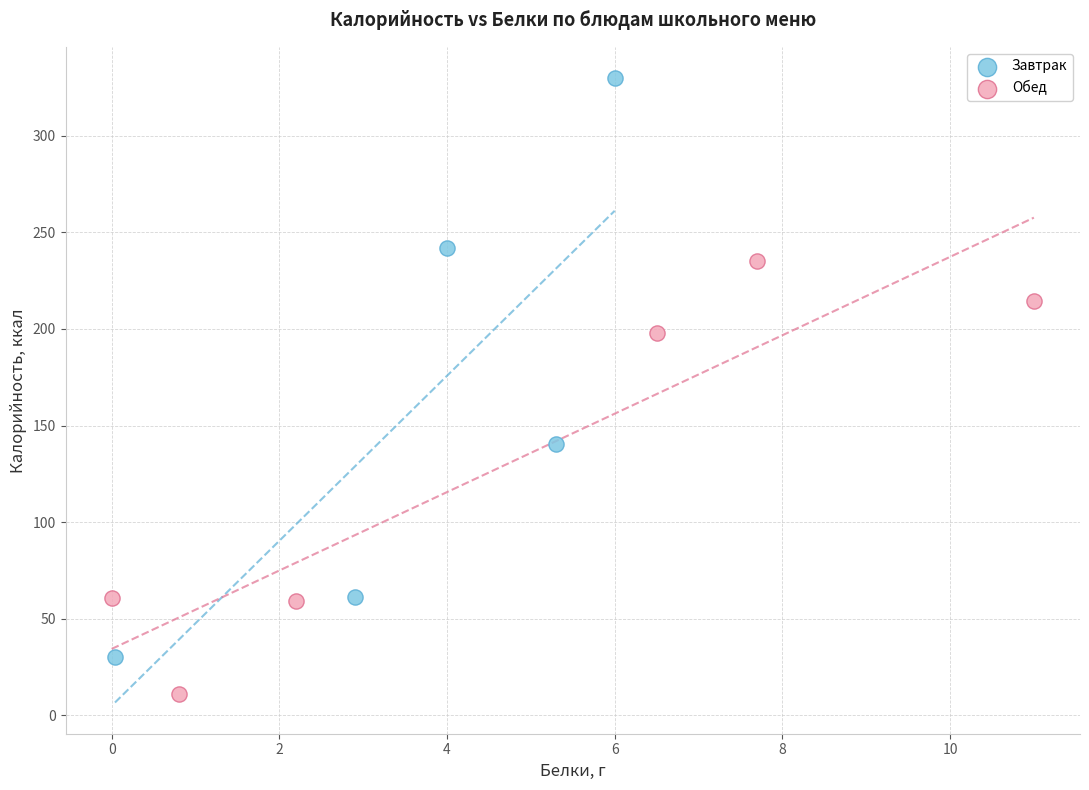

Which series reaches the minimum Y coordinate?

Обед